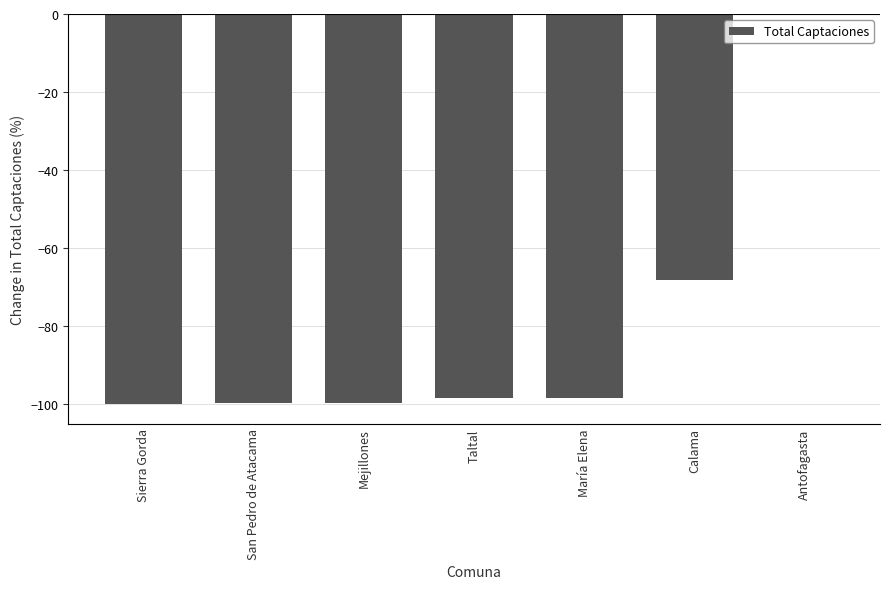

At which label is the value closest to -49?

Calama